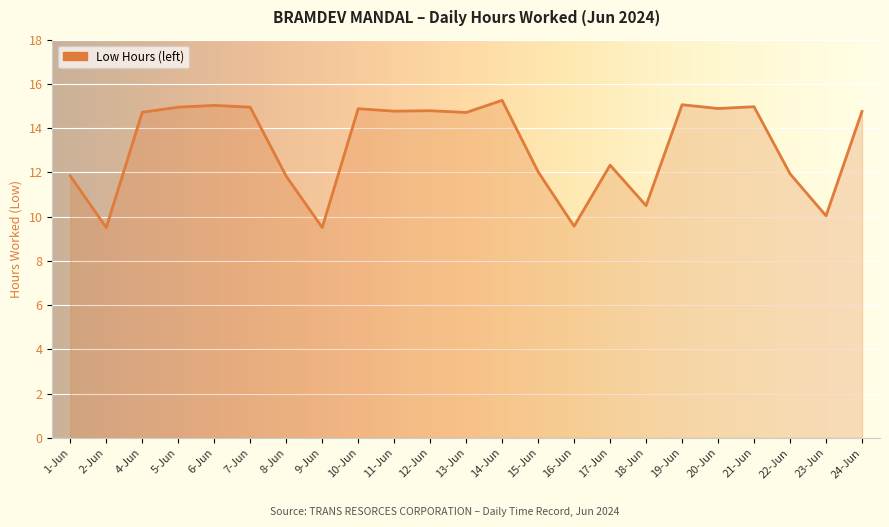

What is the maximum value shown in the chart?

15.3